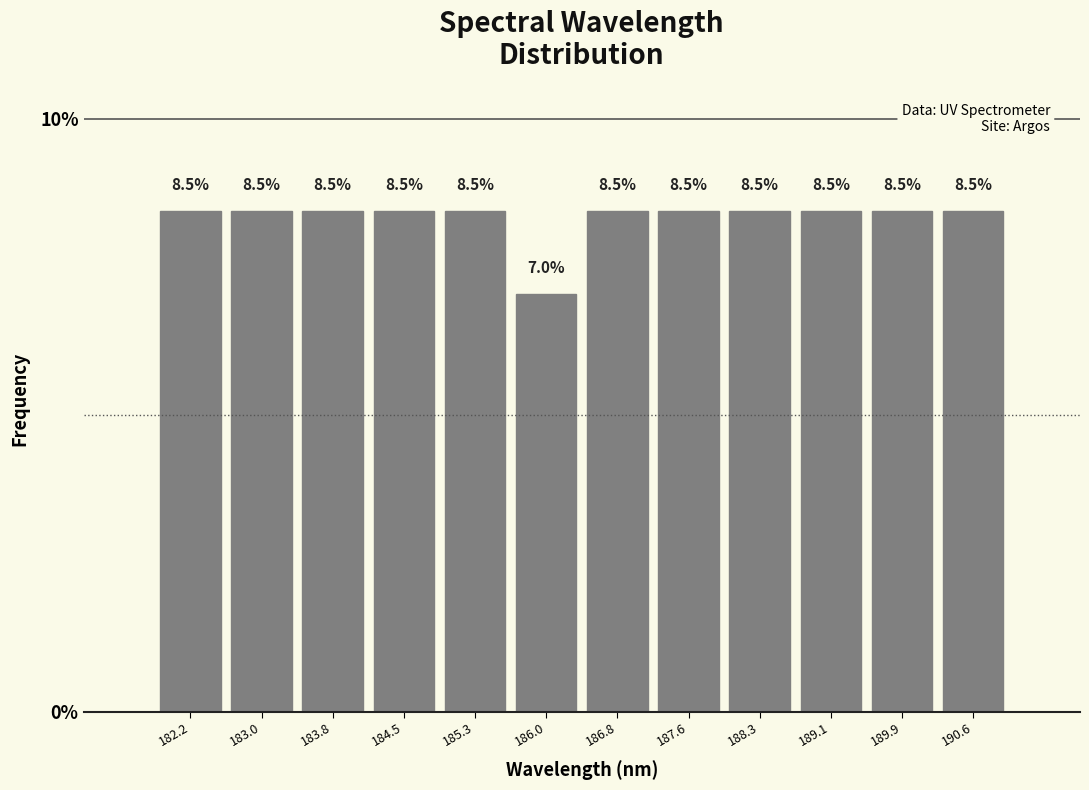

Reading left to right, transcribe this chart: for each bar, give the range it covers on the x-axis and its height. The bar edges are not printed on the chart, so give them approximately, as read against the axis.

181.8 to 182.6: 8.5
182.6 to 183.4: 8.5
183.4 to 184.1: 8.5
184.1 to 184.9: 8.5
184.9 to 185.7: 8.5
185.7 to 186.4: 7.0
186.4 to 187.2: 8.5
187.2 to 187.9: 8.5
187.9 to 188.7: 8.5
188.7 to 189.5: 8.5
189.5 to 190.2: 8.5
190.2 to 191.0: 8.5